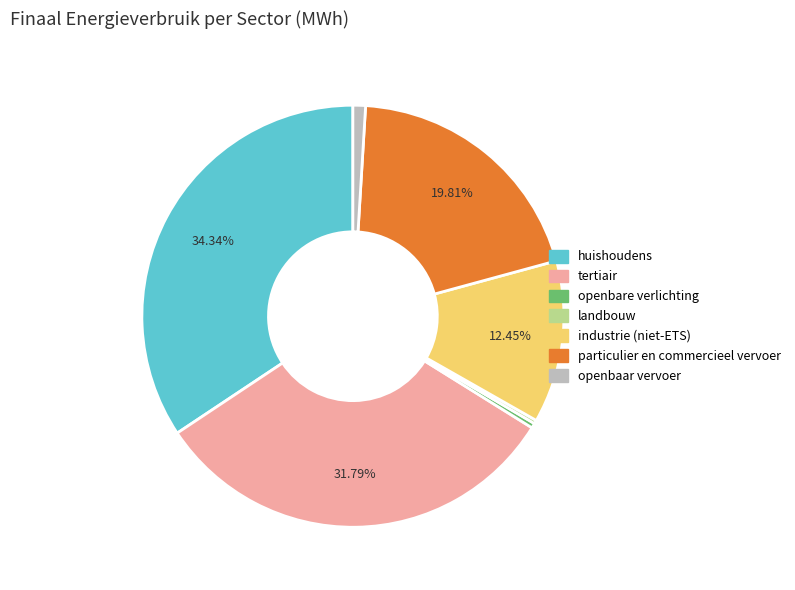

True or false: openbaar vervoer accounts for 6% of the total.

False